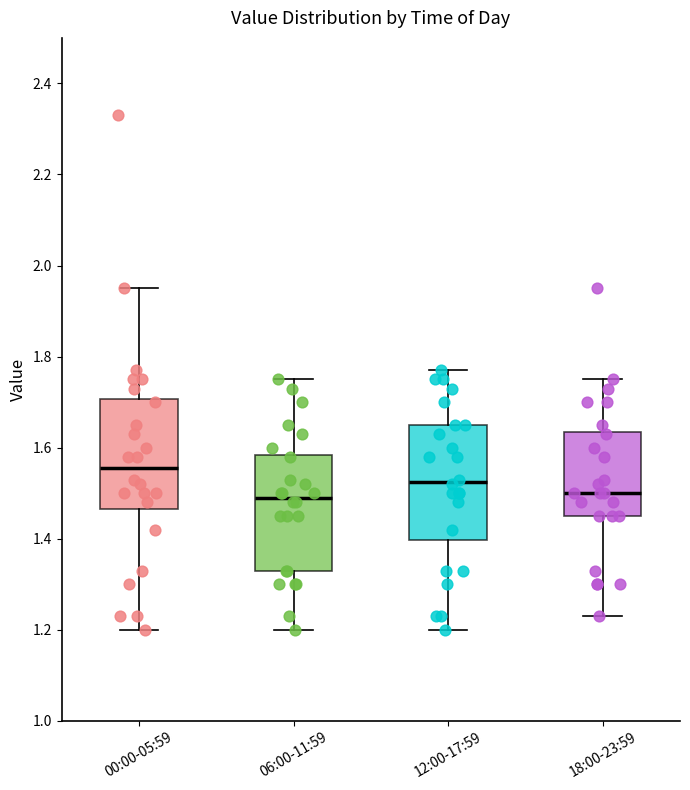

Where does the median line of the box for 18:00-23:59 sit on the y-axis? The values are not printed on the chart, so give them approximately, as read against the axis.

1.50